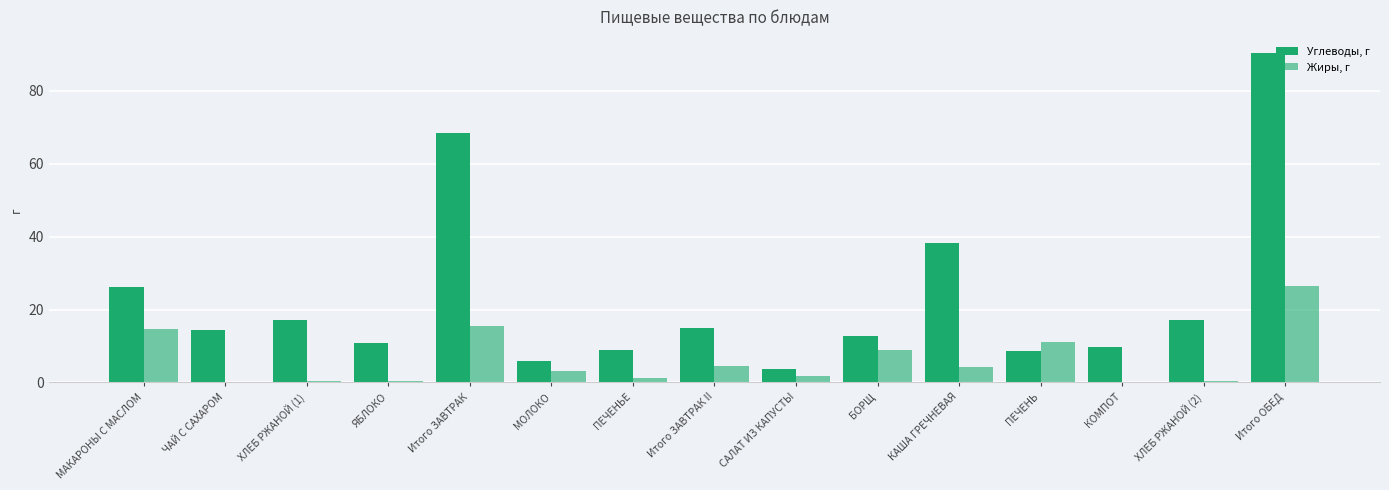

What is the total value across all series at ЧАЙ С САХАРОМ?

14.5